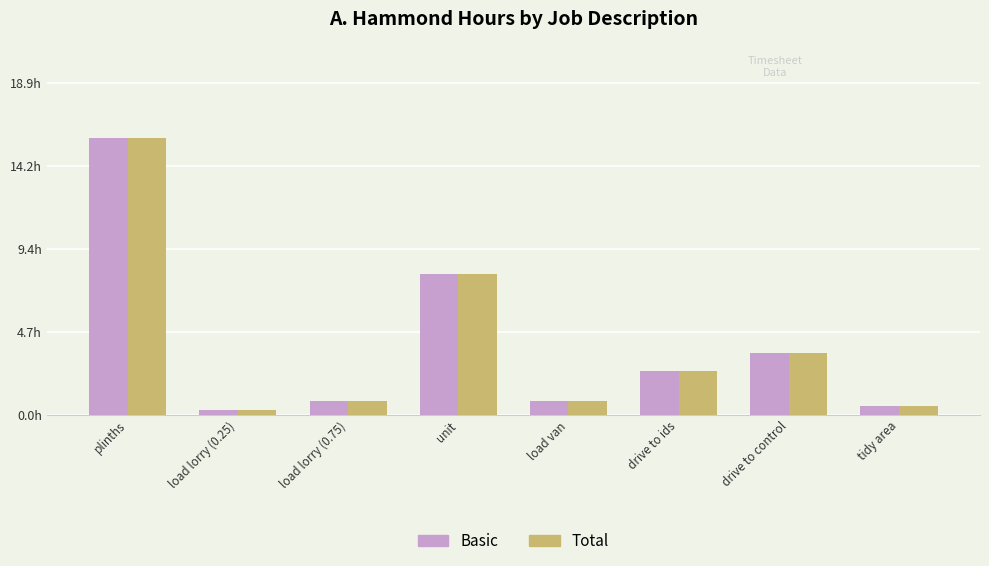

What is the minimum value for Total?

0.2